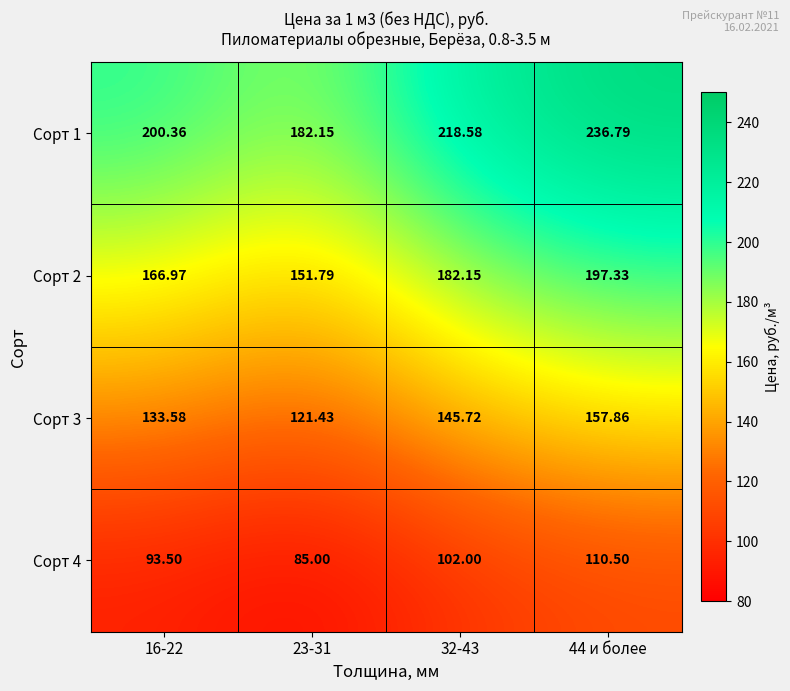

Is the value of Сорт 4 at 32-43 greater than the value of Сорт 3 at 16-22?

No